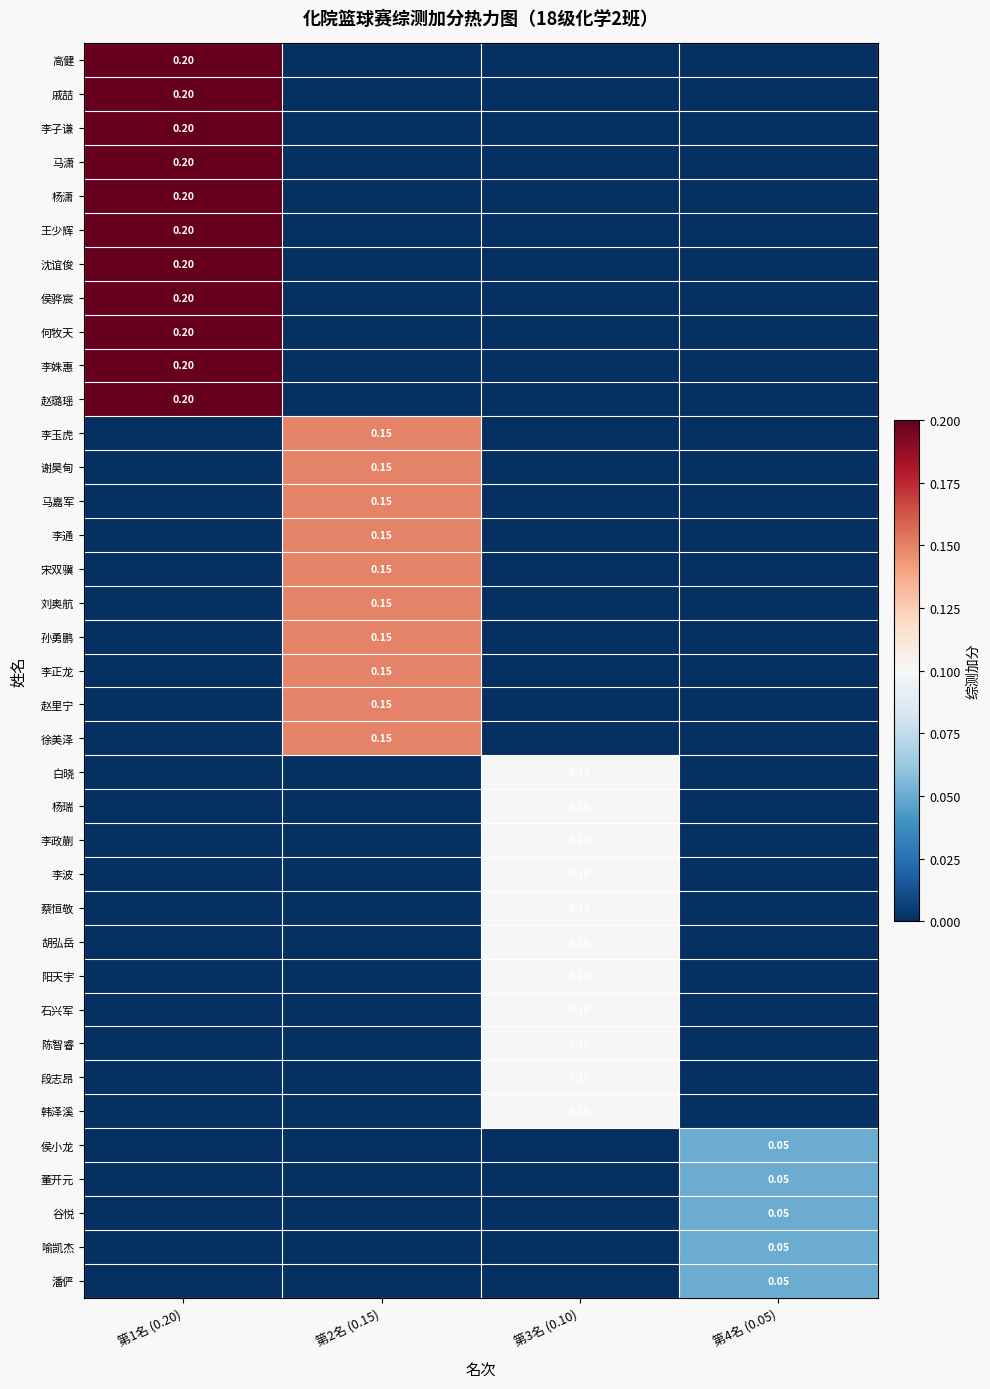

What is the total value across all series at 第3名 (0.10)?

1.1